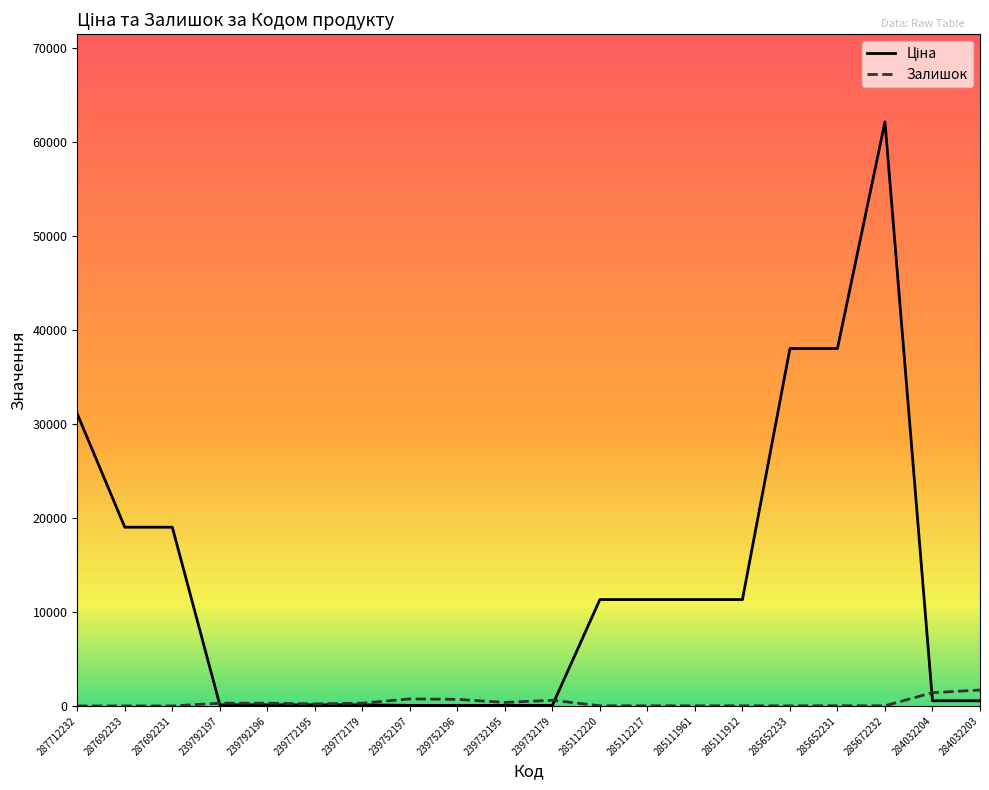

List the series in order of their overall mean, highest first.

Ціна, Залишок